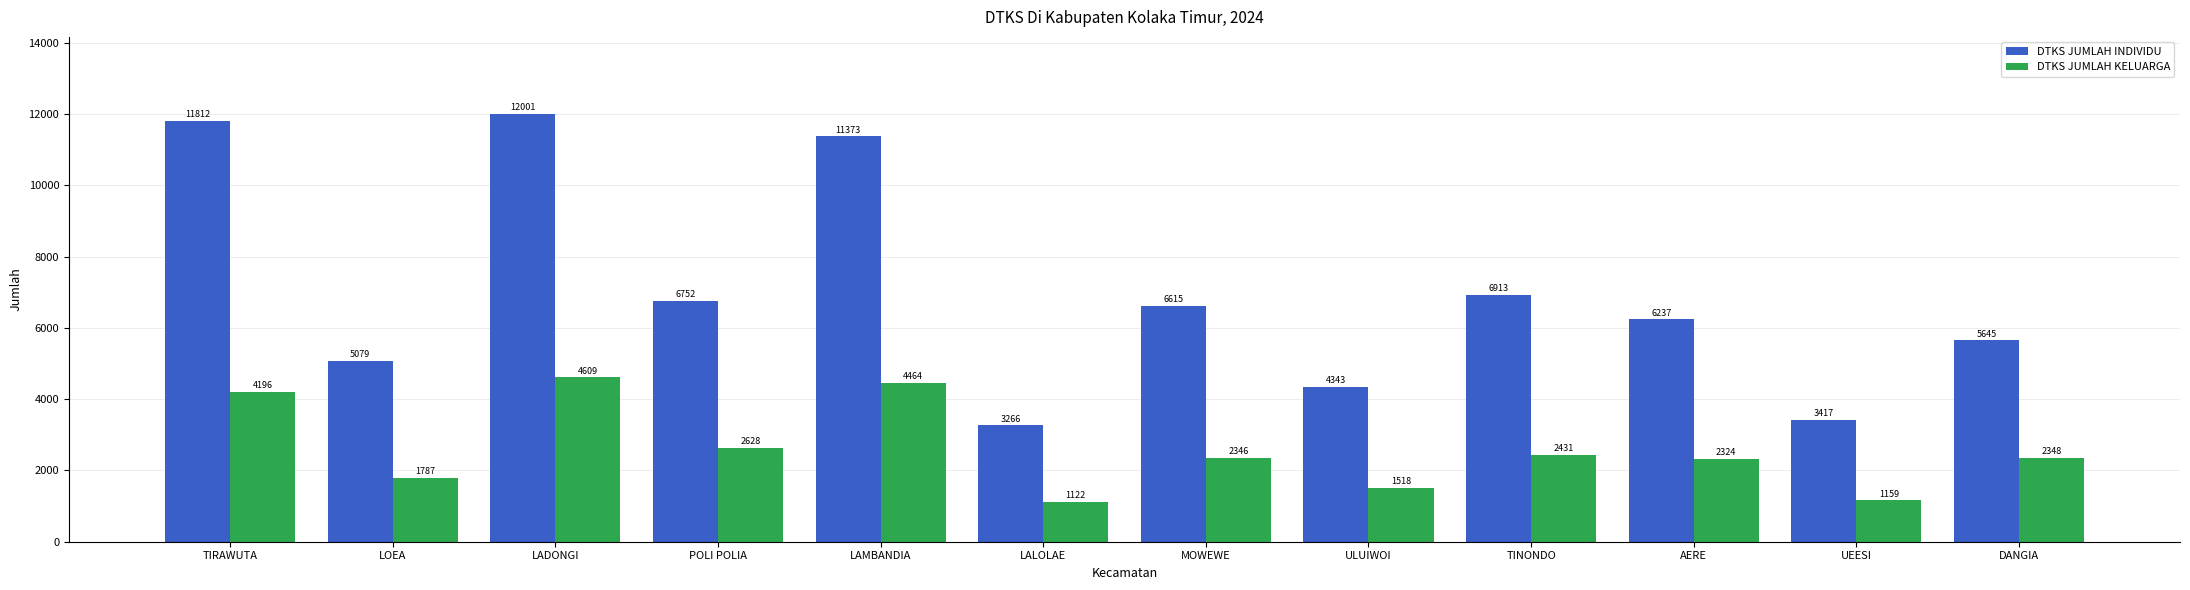

How many categories are shown in the chart?

12